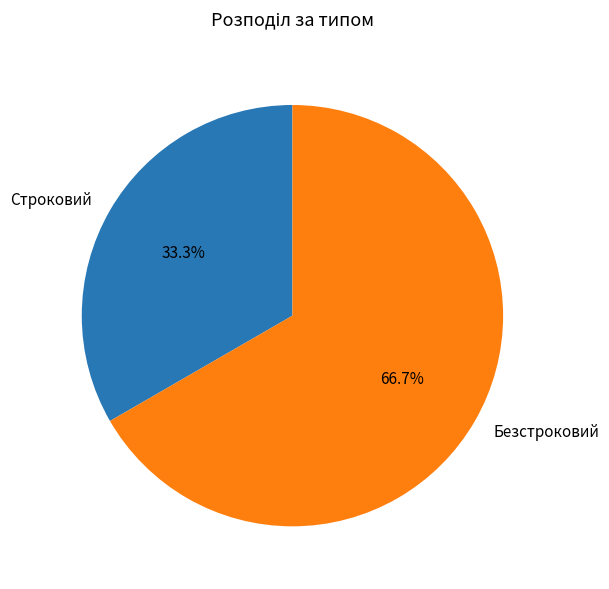

How many slices are in this pie chart?

2